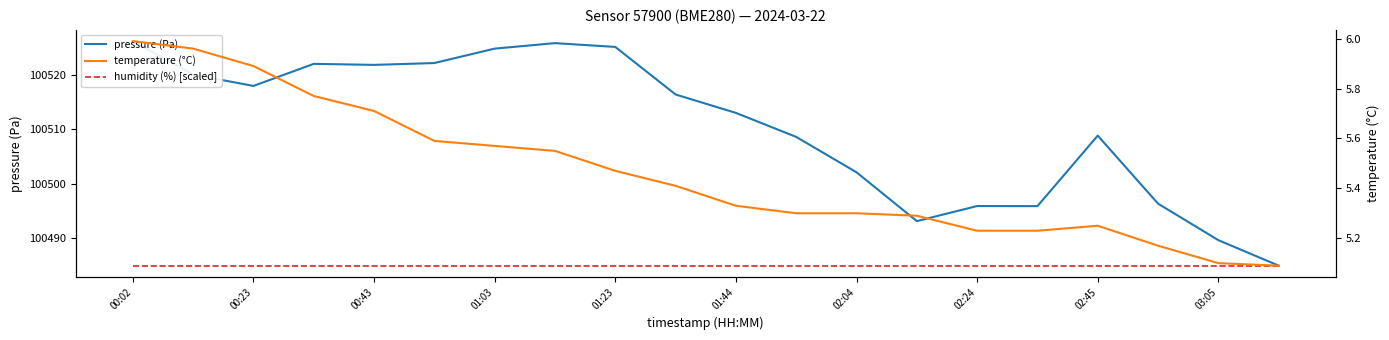

What is the sum of all temperature (°C) values?

109.2